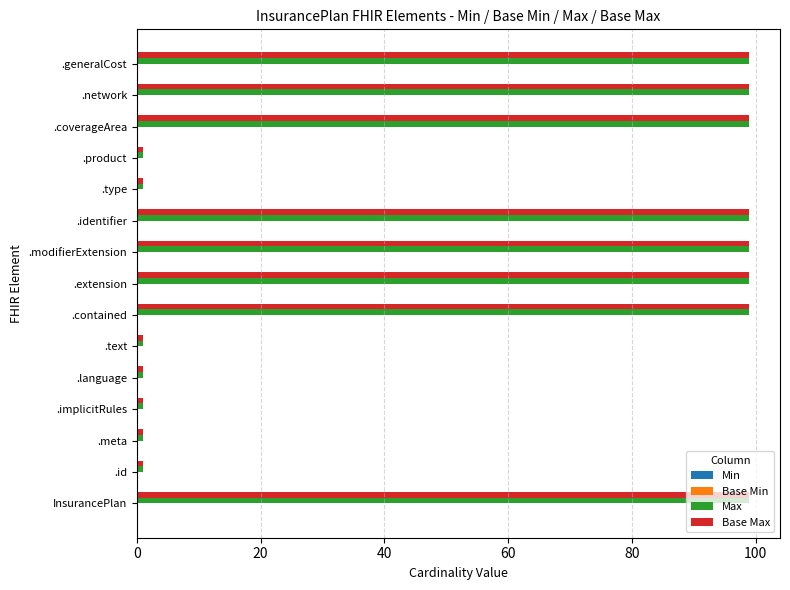

What is the total value across all series at .coverageArea?

198